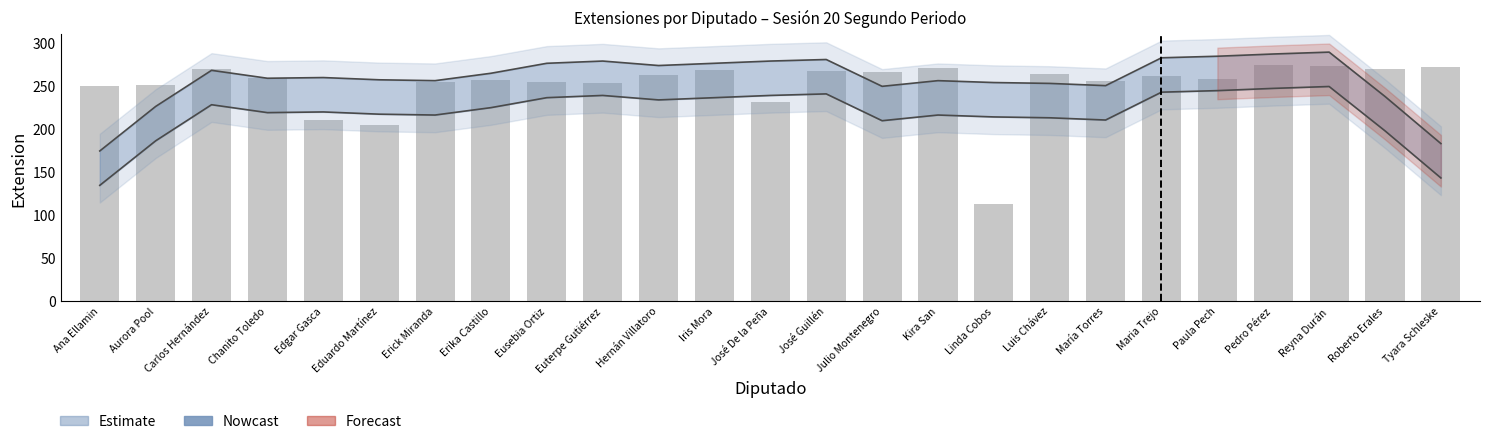

Is it true that the value at Tyara Schleske is 483?

False